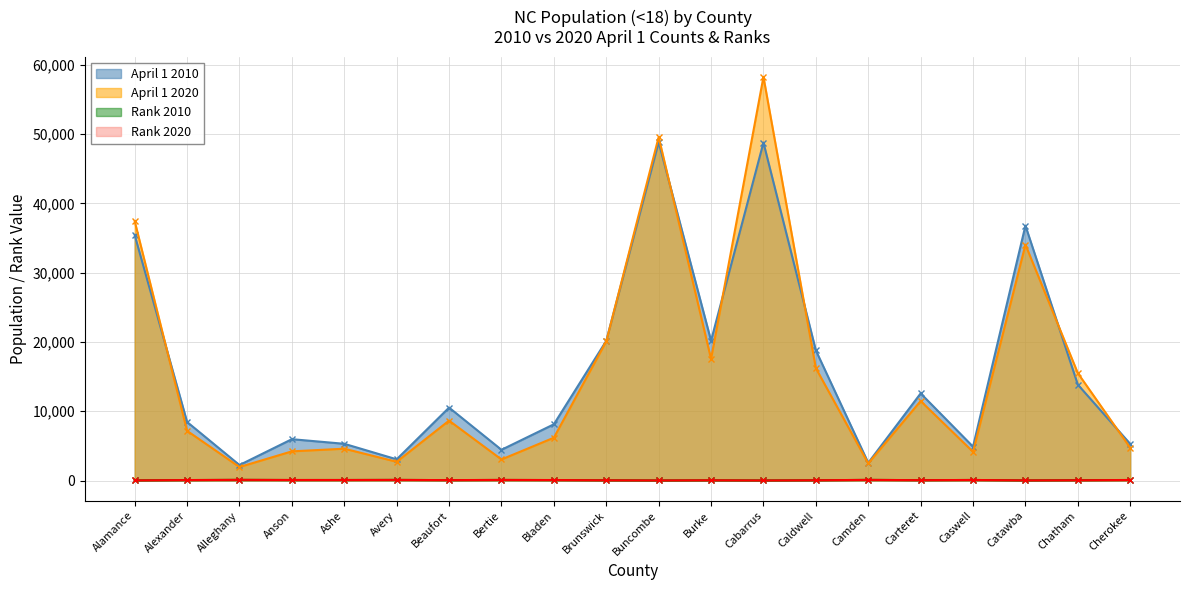

True or false: Rank 2020 and Rank 2010 intersect in this chart.

True